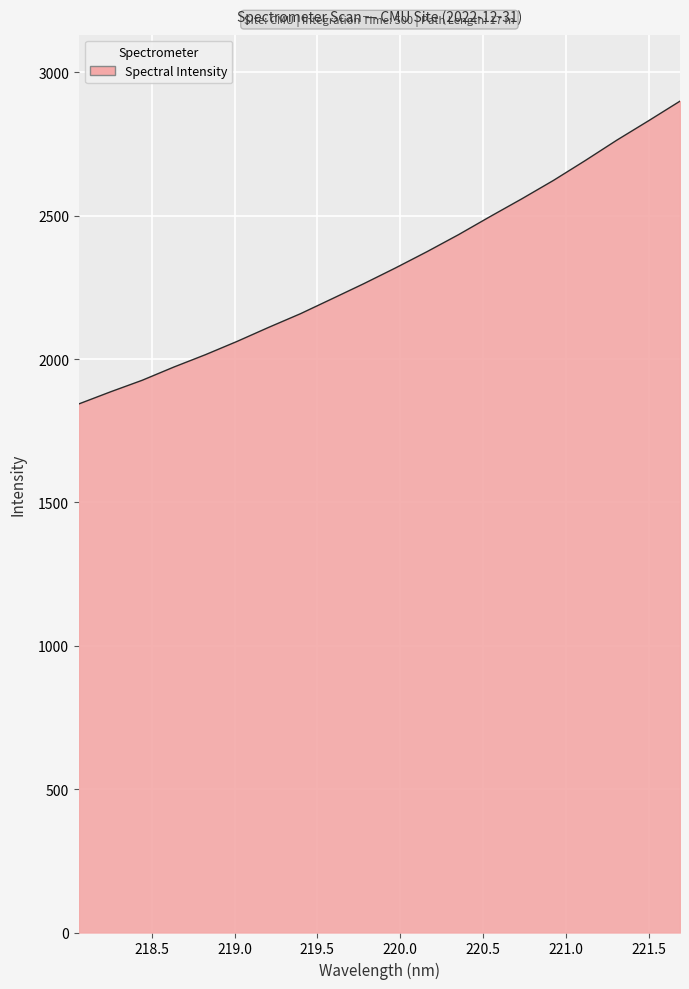

What is the maximum value shown in the chart?

2899.3